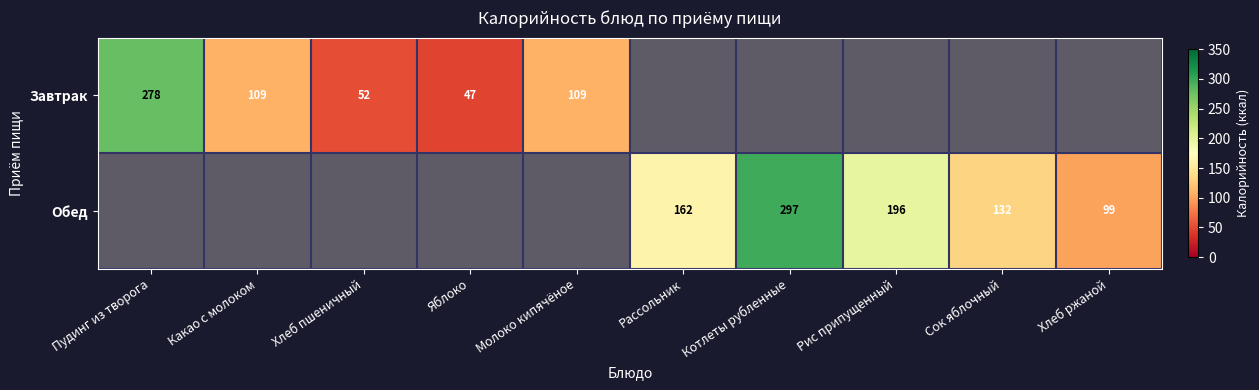

Which series has the largest range (max minus min)?

Обед